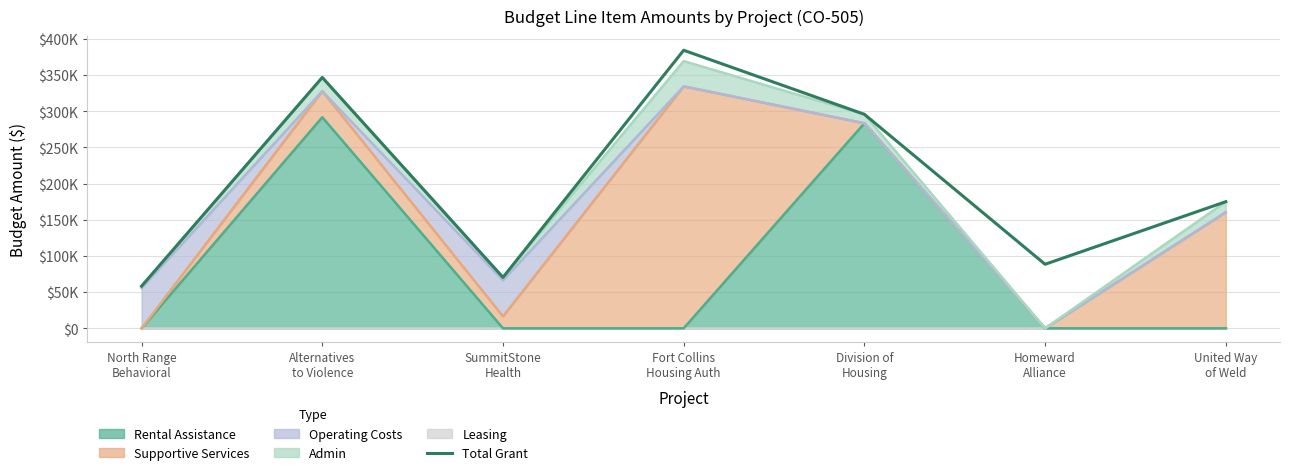

What is the change in value from North Range
Behavioral to Division of
Housing?

+237615